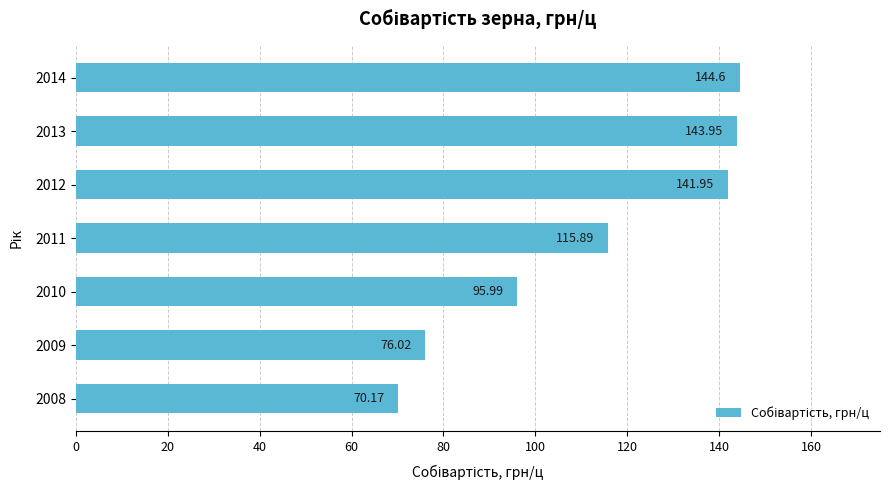

How many distinct data groups are displayed?

1